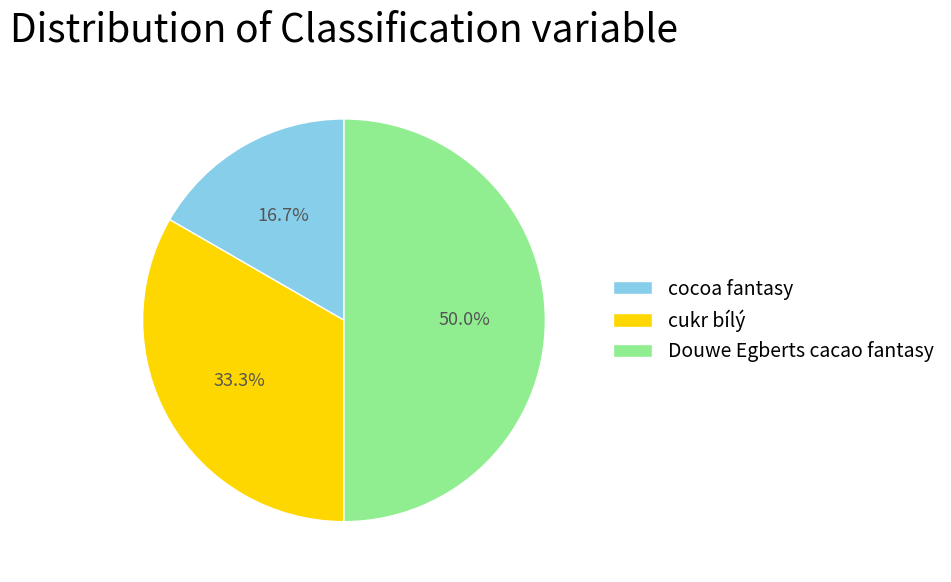

Between cukr bílý and cocoa fantasy, which is larger?

cukr bílý